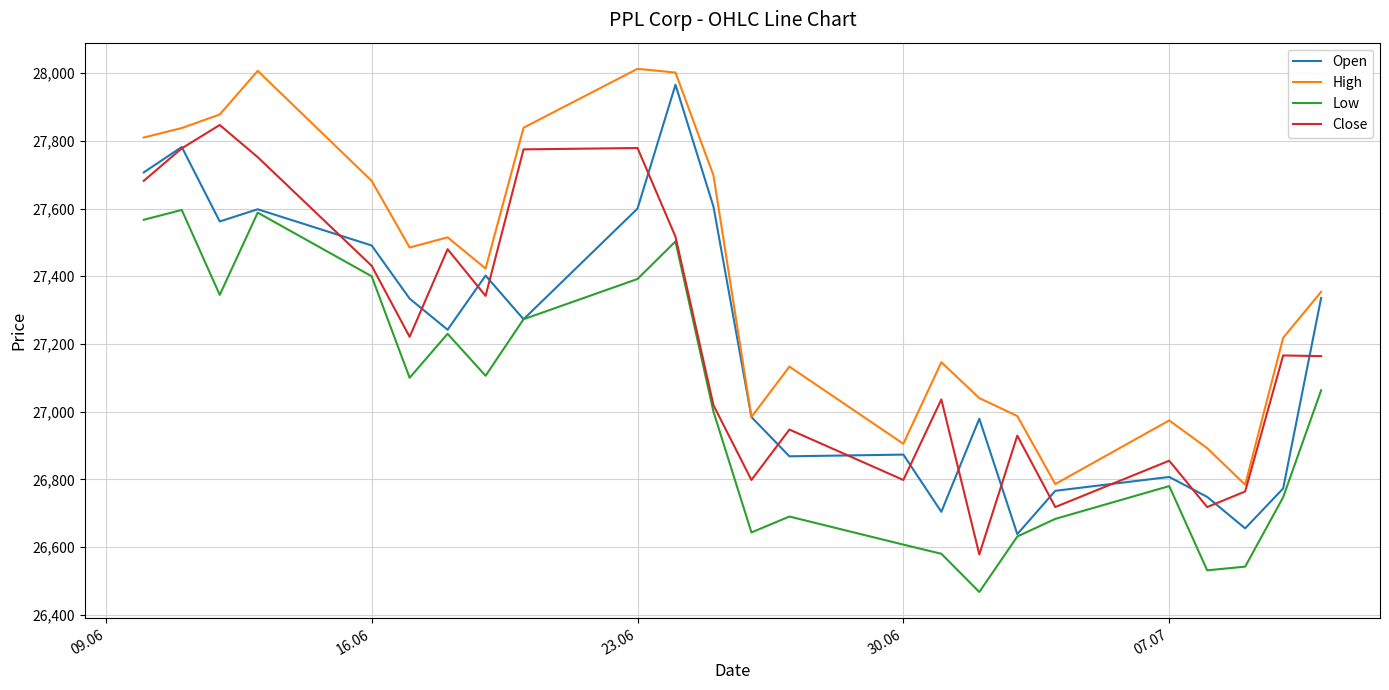

What is the difference between the maximum and minimum values in the Low series?

1129